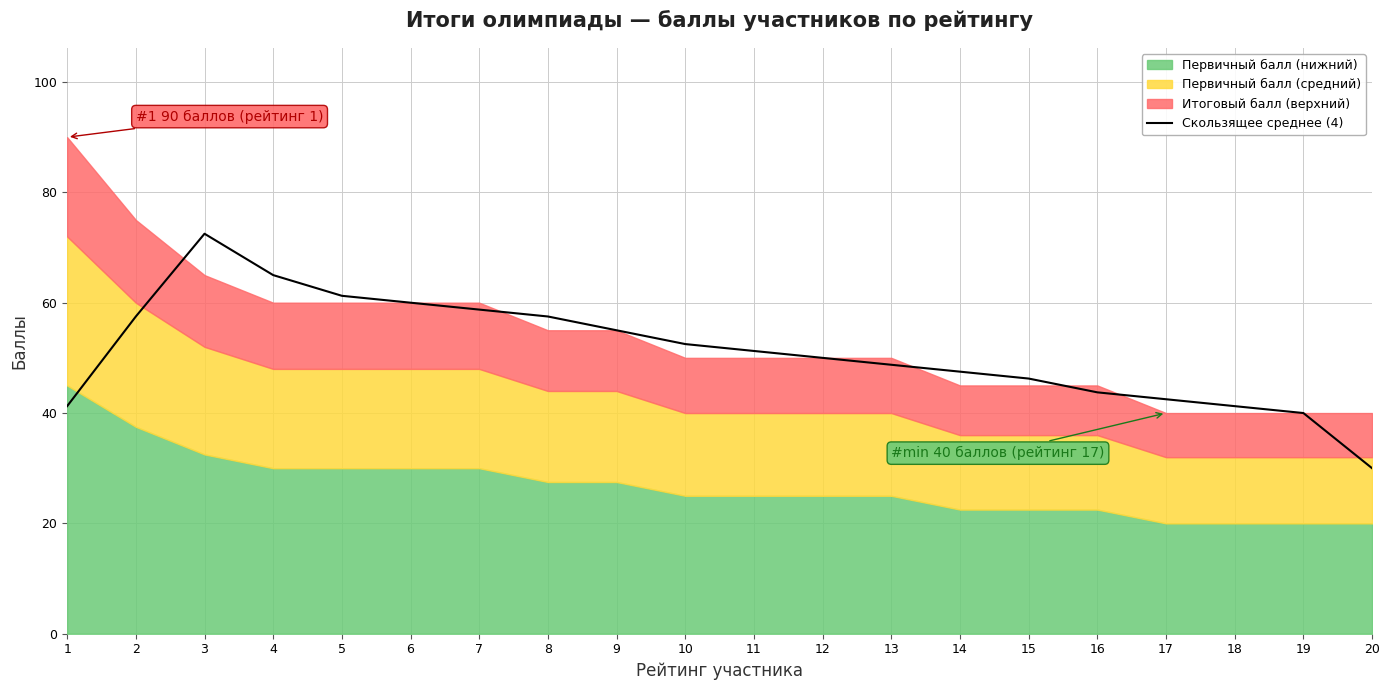

At which label does Скользящее среднее (4) reach its minimum?

20